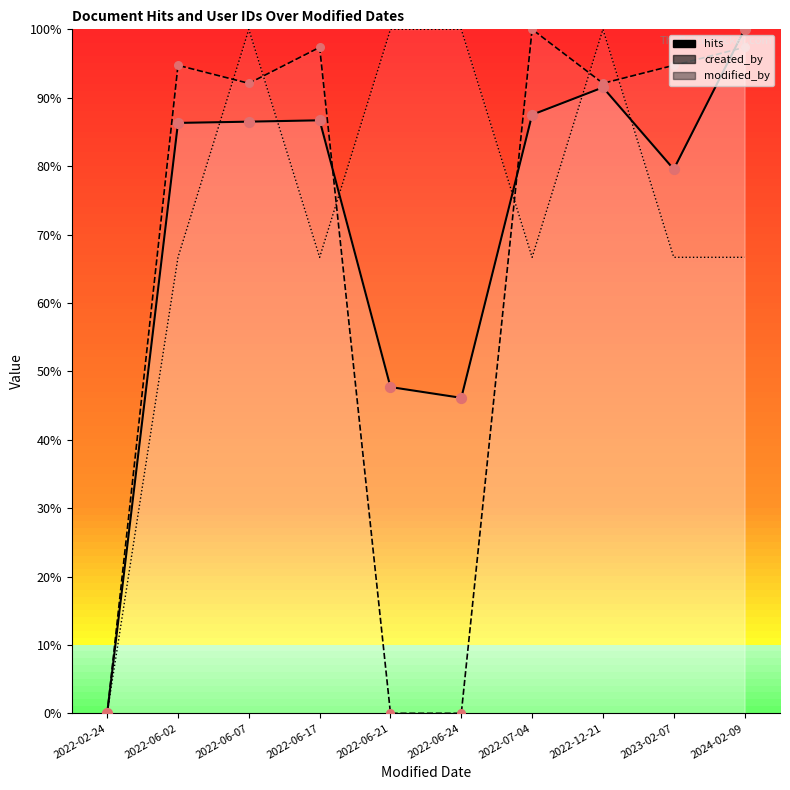

Which series contains the lowest Y value?

hits